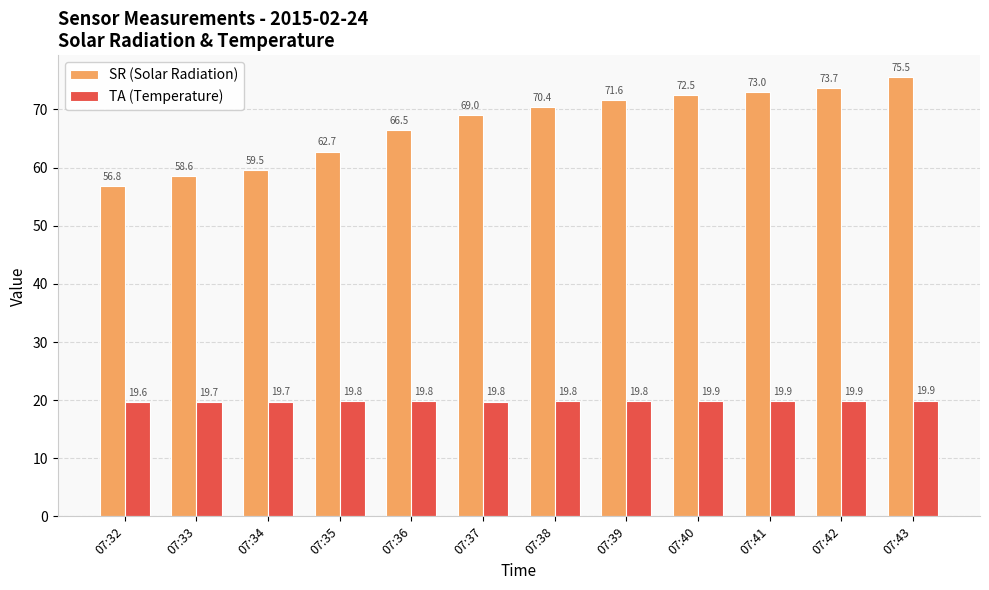

At which category is the sum across all series the highest?

07:43